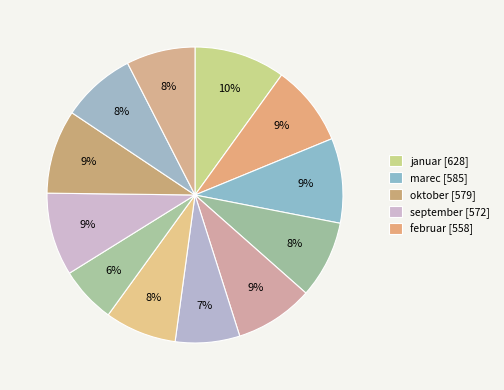

What is the largest slice in the pie chart?

januar